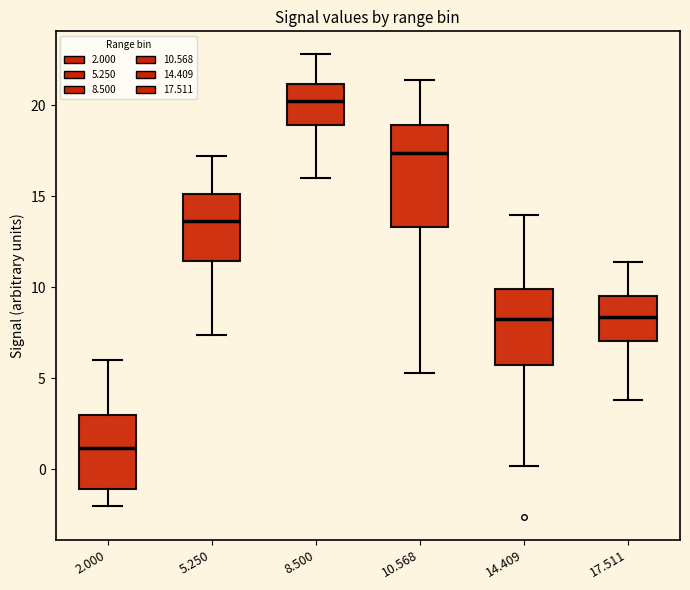

Reading left to right, transcribe this box plot: for each box, give where its median line is, the range the box spans, and where its two whiskers end, as read against the y-axis. The values are not printed on the chart, so give them approximately, as read against the axis.

2.000: median 1.0, box -1.0 to 3.0, whiskers -2.0 to 6.0
5.250: median 13.5, box 11.5 to 15.0, whiskers 7.5 to 17.0
8.500: median 20.5, box 19.0 to 21.0, whiskers 16.0 to 23.0
10.568: median 17.5, box 13.5 to 19.0, whiskers 5.5 to 21.5
14.409: median 8.5, box 6.0 to 10.0, whiskers 0.0 to 14.0
17.511: median 8.5, box 7.0 to 9.5, whiskers 4.0 to 11.5